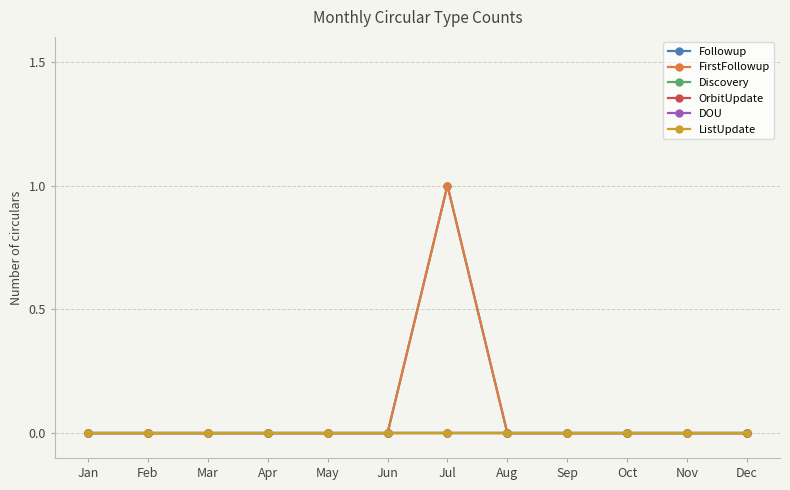

At which label is Followup closest to 0?

Jan